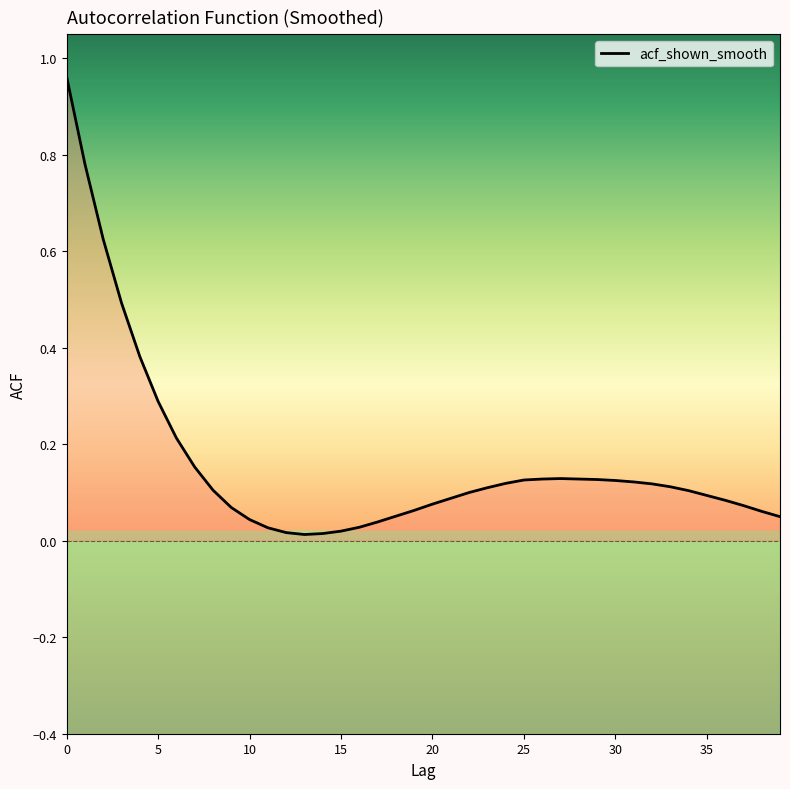

Reading right to left, extract all data points from this chart.

0.1	0.1	0.1	0.1	0.1	0.1	0.1	0.1	0.1	0.1	0.1	0.1	0.1	0.1	0.1	0.1	0.1	0.1	0.1	0.1	0.1	0.1	0.0	0.0	0.0	0.0	0.0	0.0	0.0	0.0	0.1	0.1	0.2	0.2	0.3	0.4	0.5	0.6	0.8	1.0